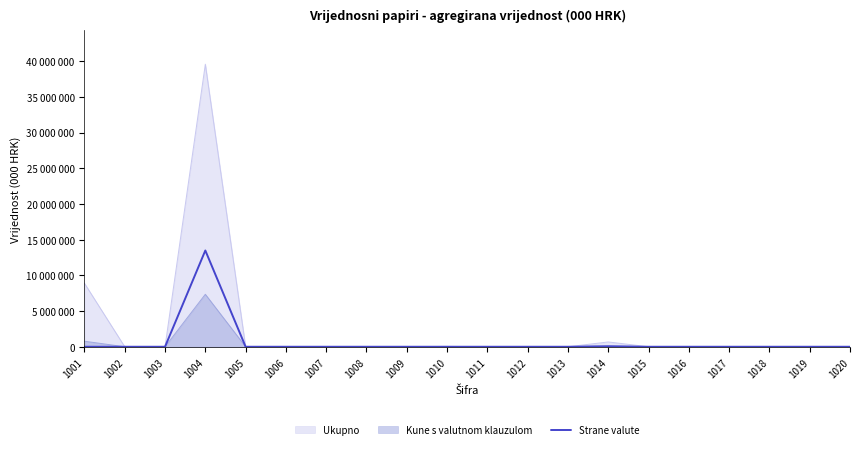

Is it true that the value at 1019 is 5696195?

False